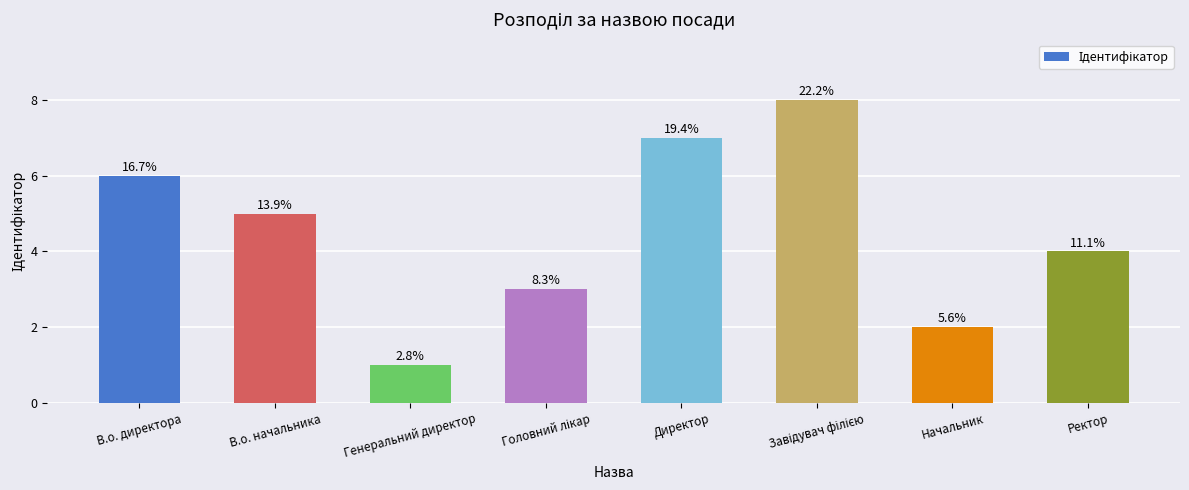

What is the change in value from Генеральний директор to Завідувач філією?

+7